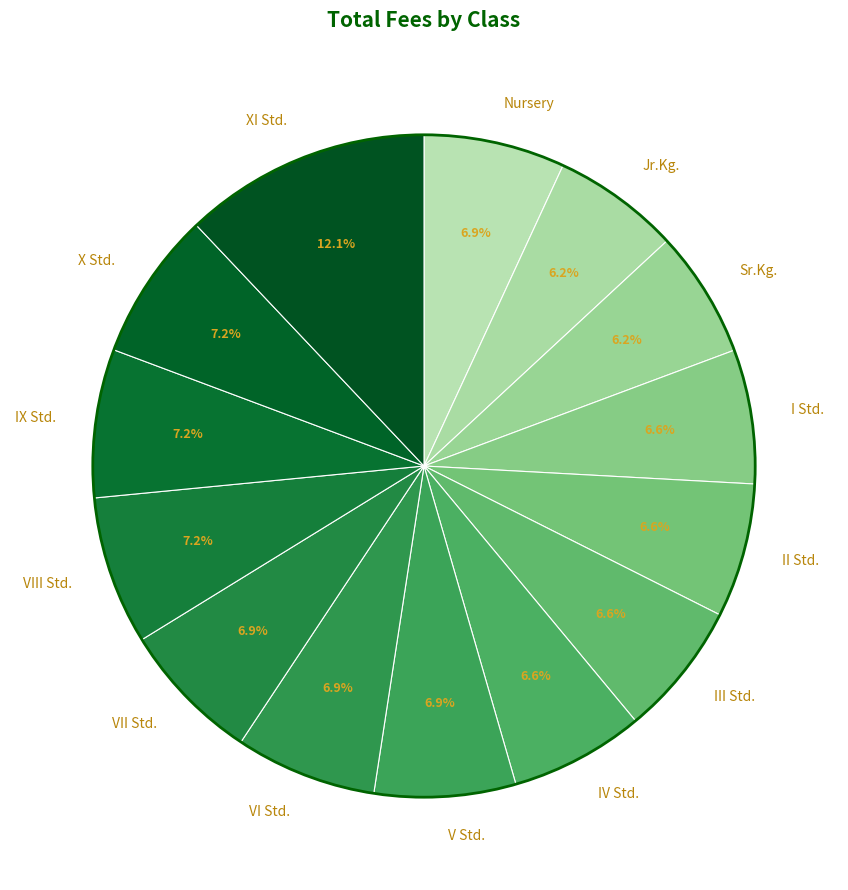

Count the number of slices in the pie.

14